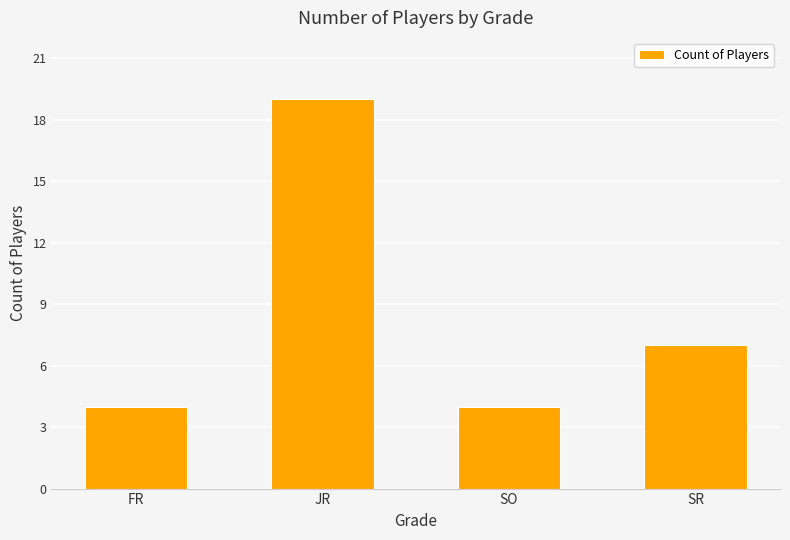

How many values are between 4 and 19?

4